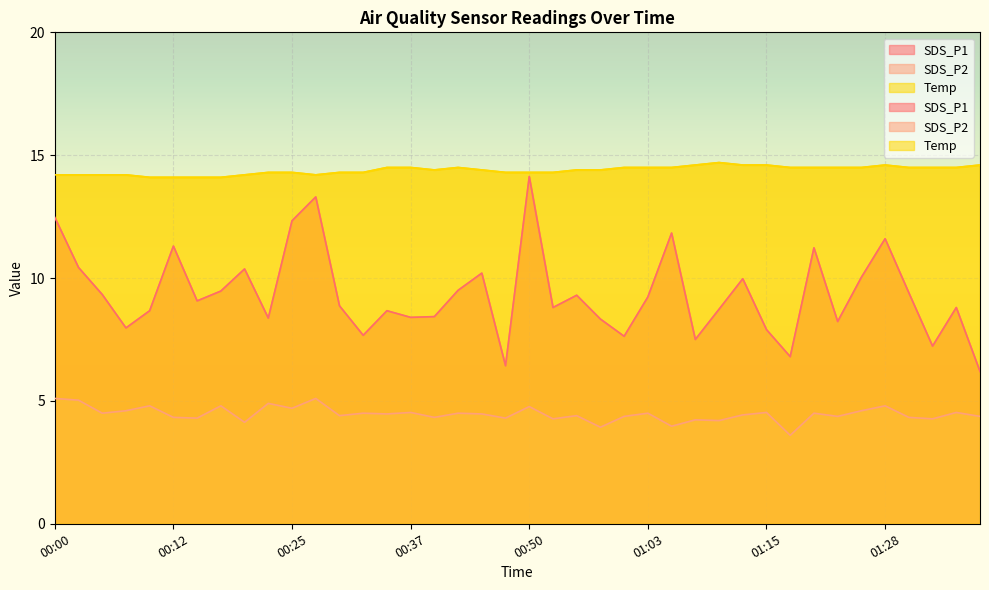

What is the value of the Temp point at the 18th from the left?

14.5